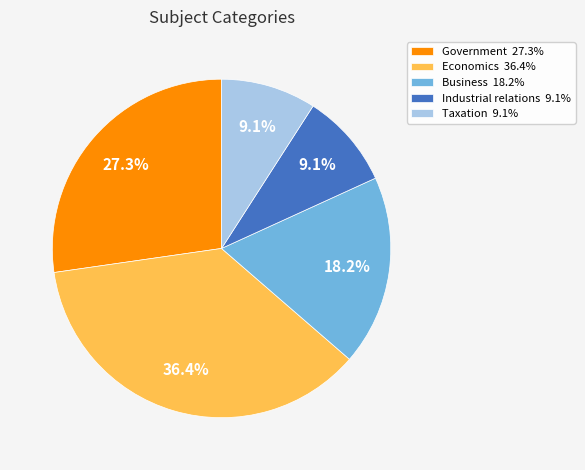

Is Economics 36.4% the majority of the pie?

No